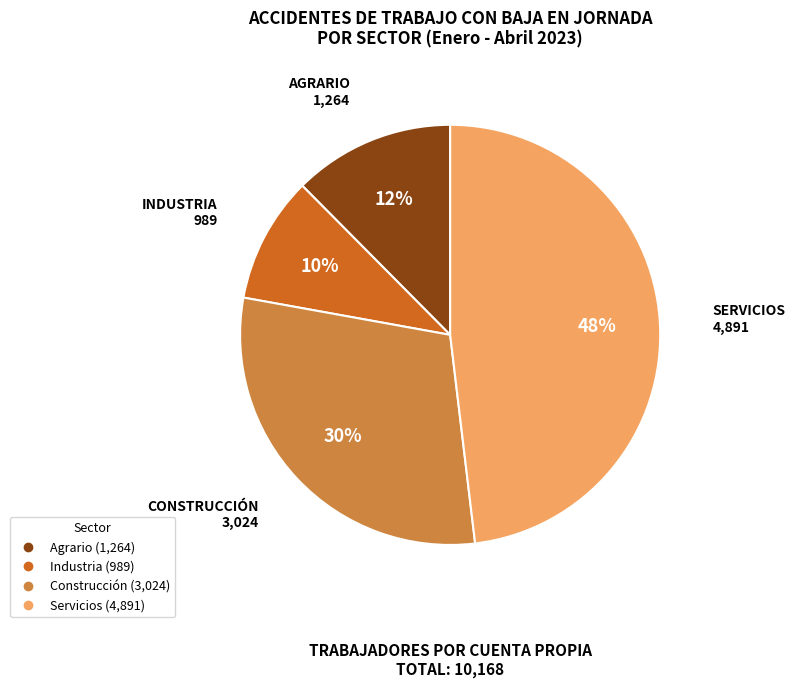

Approximately how many times larger is the value at Construcción compared to Servicios?

0.6